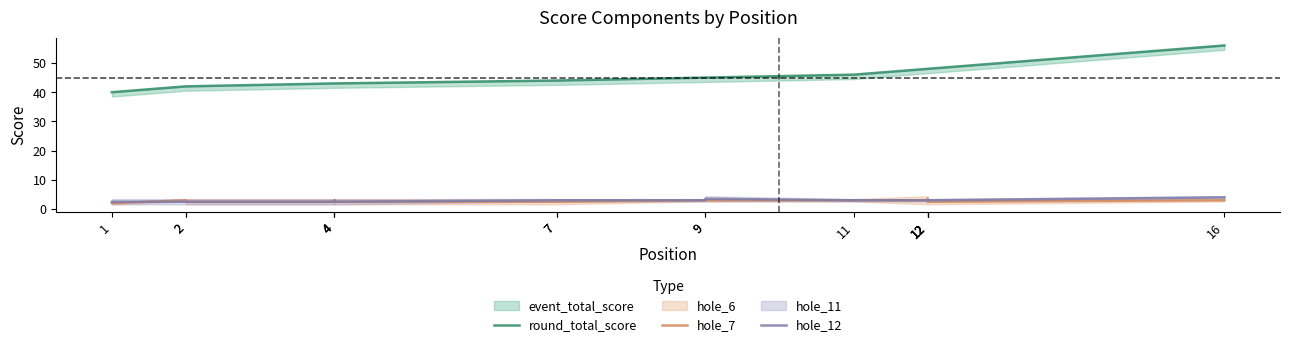

What is the approximate value of hole_12 at 4?

3.0